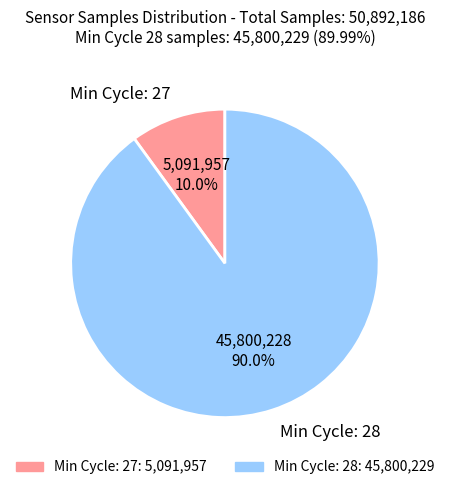

Which category accounts for the majority?

Min Cycle: 28